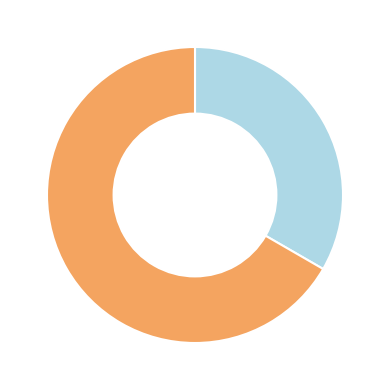

Is there any slice that represents more than half of the pie?

Yes